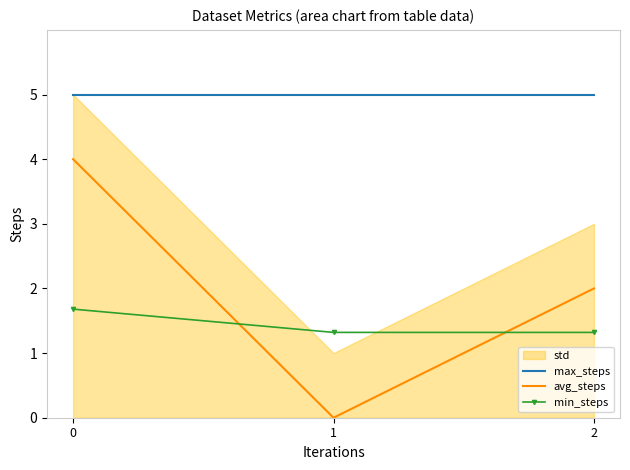

True or false: min_steps has a value of 2.8 at 0.

False